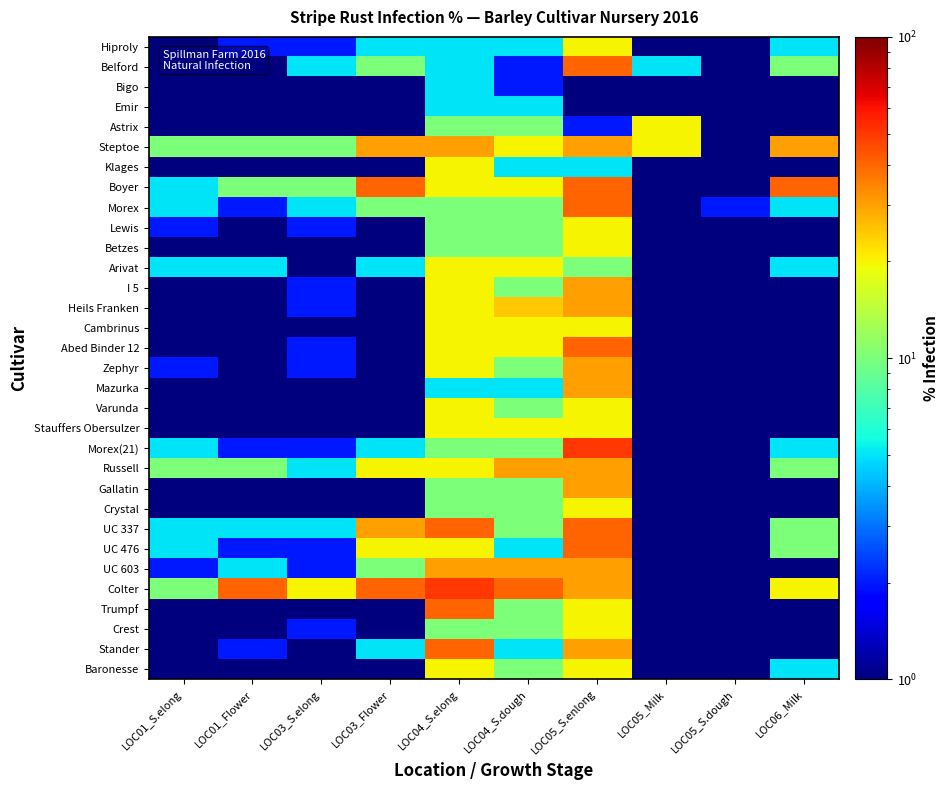

At how many categories does at least one series exceed 40?

2